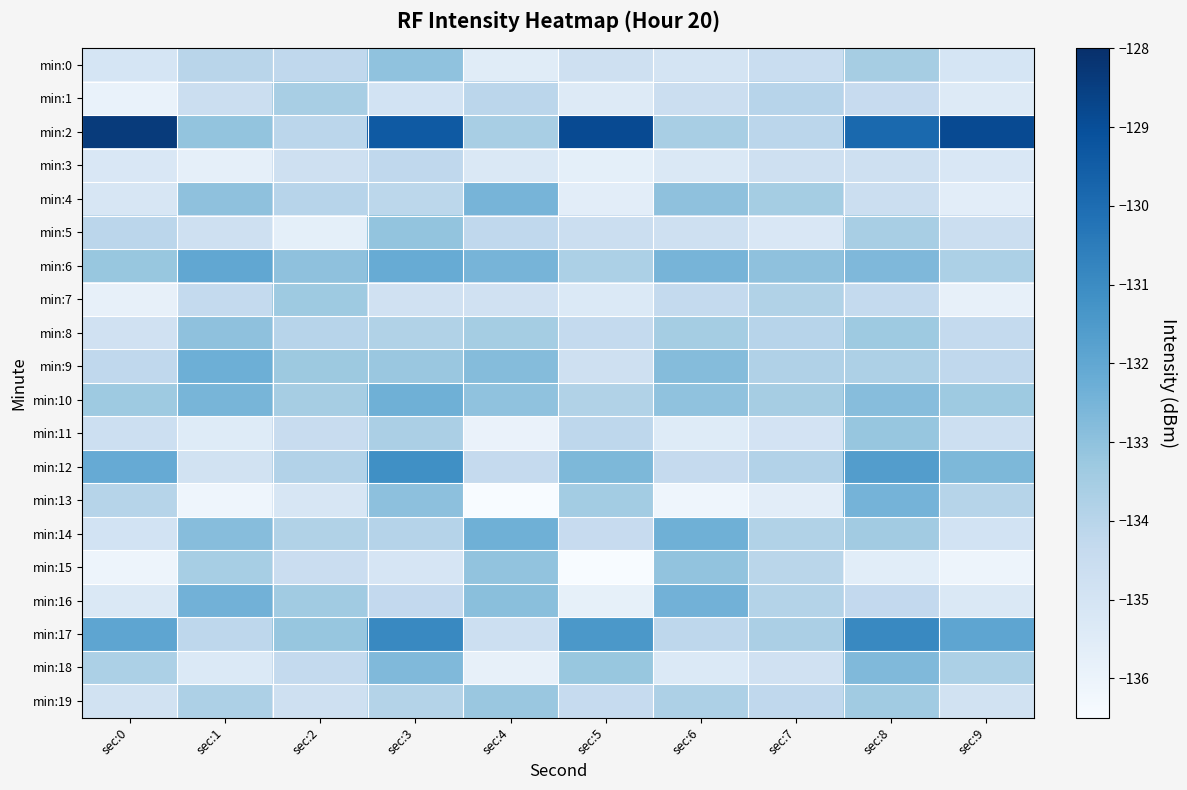

What is the spread (max minus min) of values at sec:7?

2.6